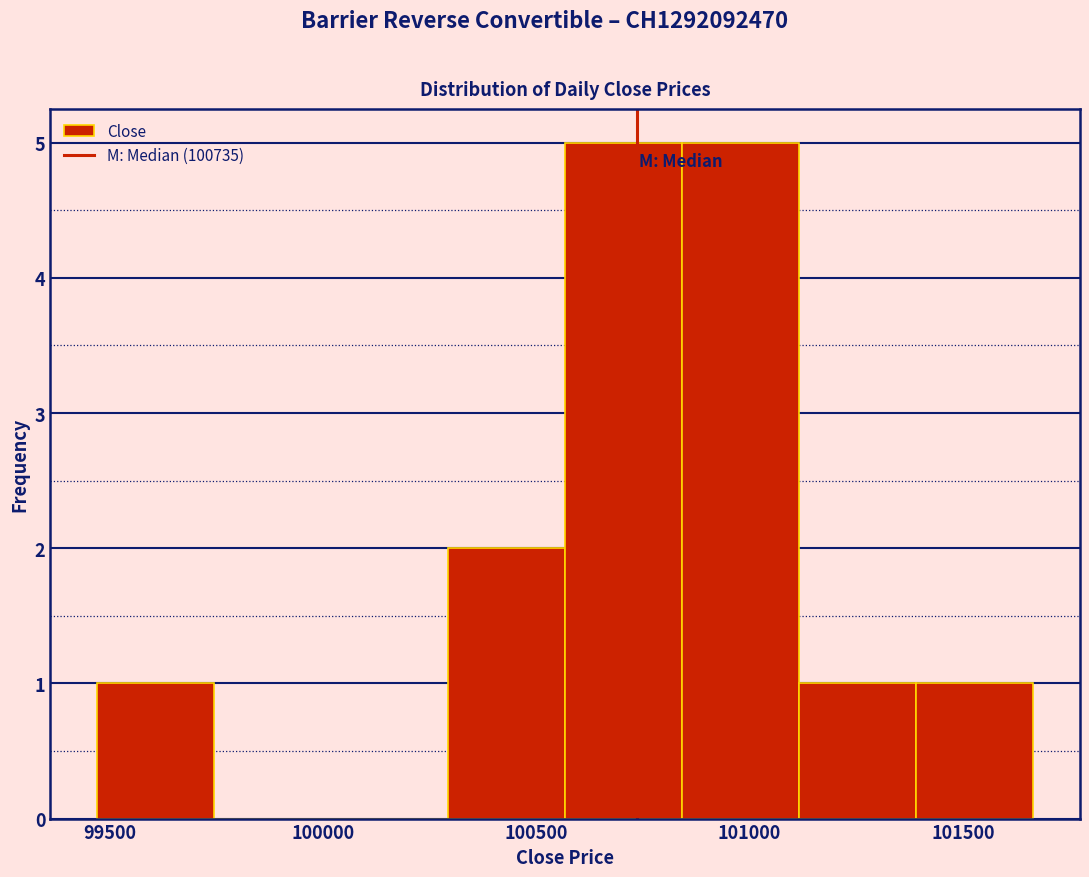

Reading left to right, transcribe this chart: for each bar, give the range it covers on the x-axis and its height. Neither the bar edges nor the heights are printed on the chart, so give them approximately, as read against the axes.

99450 to 99750: 1
99750 to 100000: 0
100000 to 100300: 0
100300 to 100550: 2
100550 to 100850: 5
100850 to 101100: 5
101100 to 101400: 1
101400 to 101650: 1